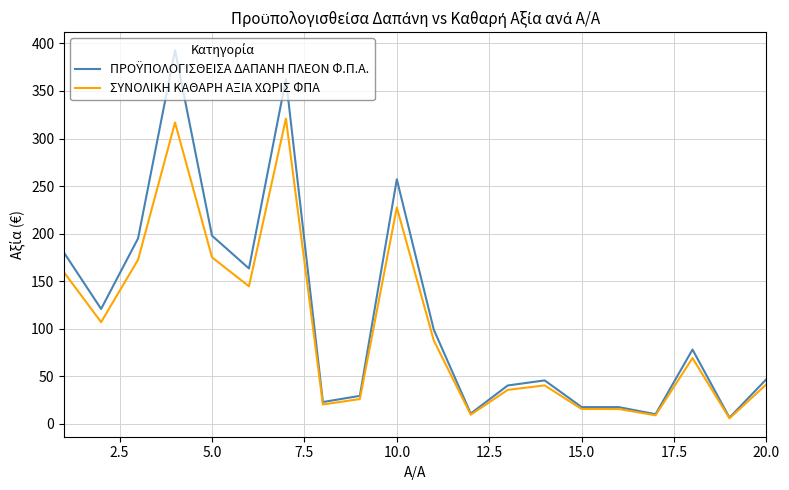

What is the greatest value displayed?

392.8